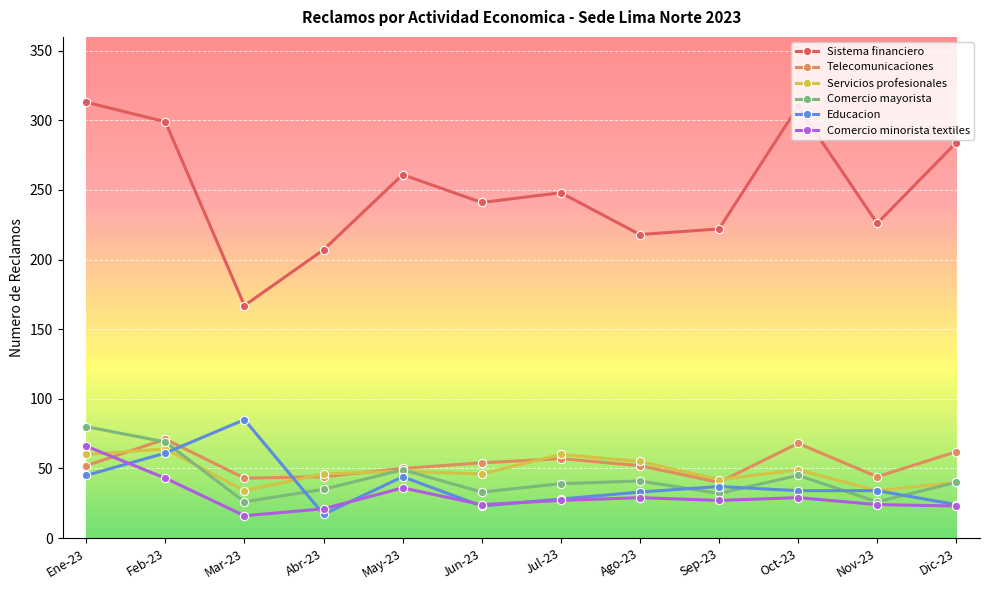

True or false: Sistema financiero and Telecomunicaciones intersect in this chart.

False